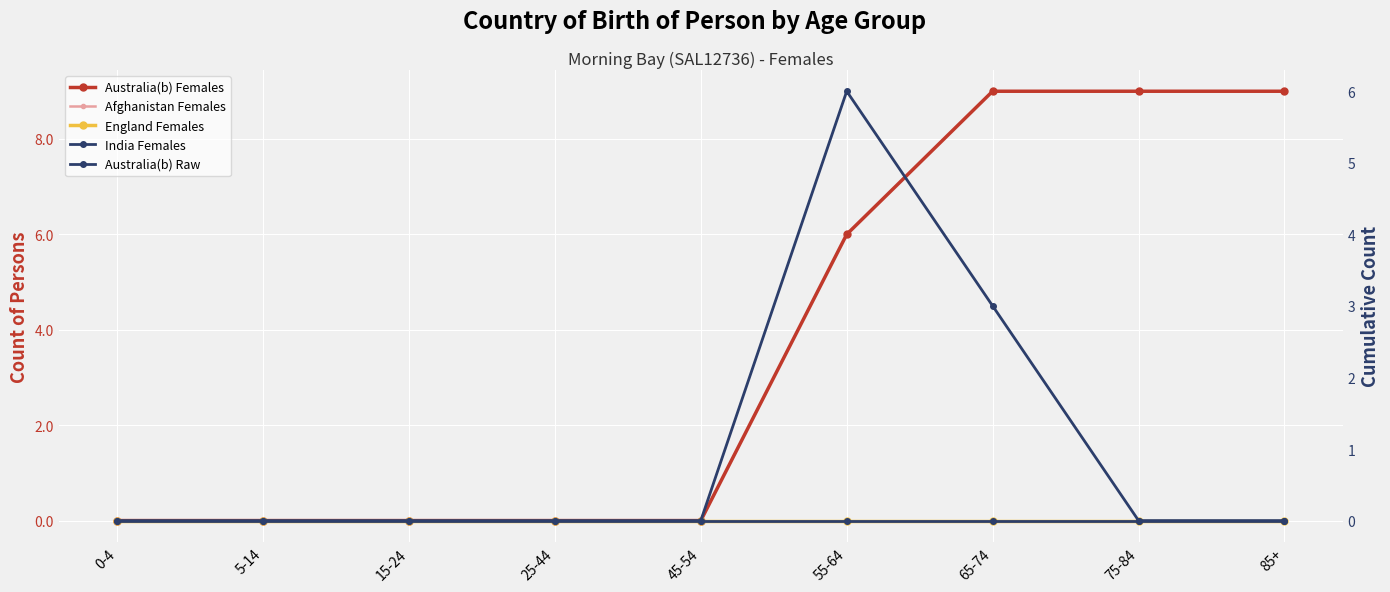

True or false: Australia(b) Raw and India Females intersect in this chart.

False